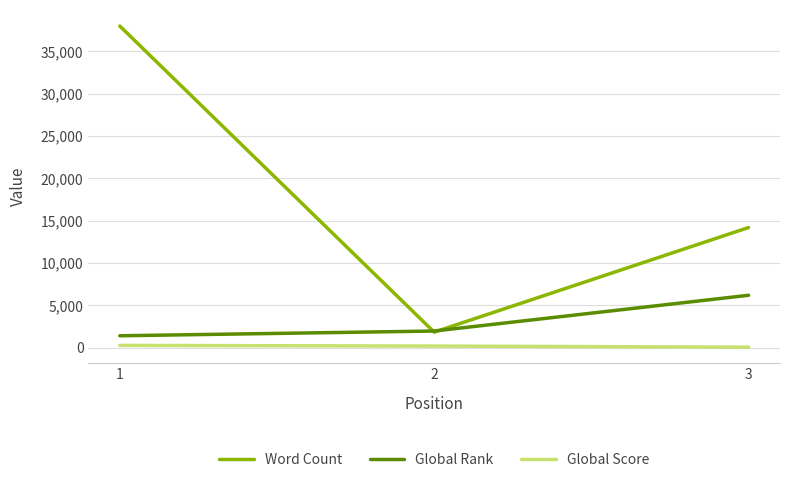

List the labels in order of Global Rank value, smallest first.

1, 2, 3